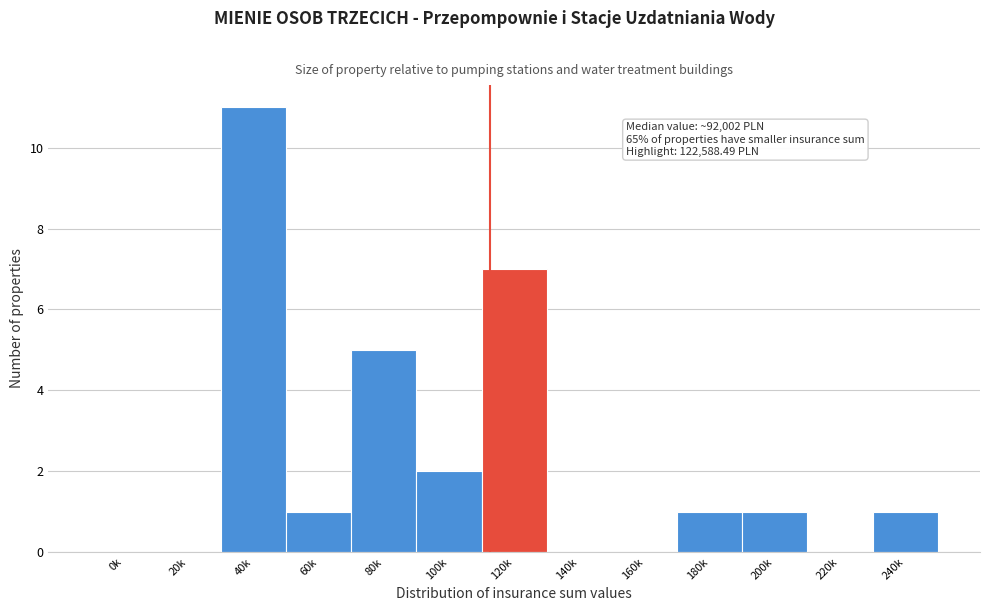

Reading left to right, transcribe all the data shown in this chart.

0k=0	20k=0	40k=11	60k=1	80k=5	100k=2	120k=7	140k=0	160k=0	180k=1	200k=1	220k=0	240k=1